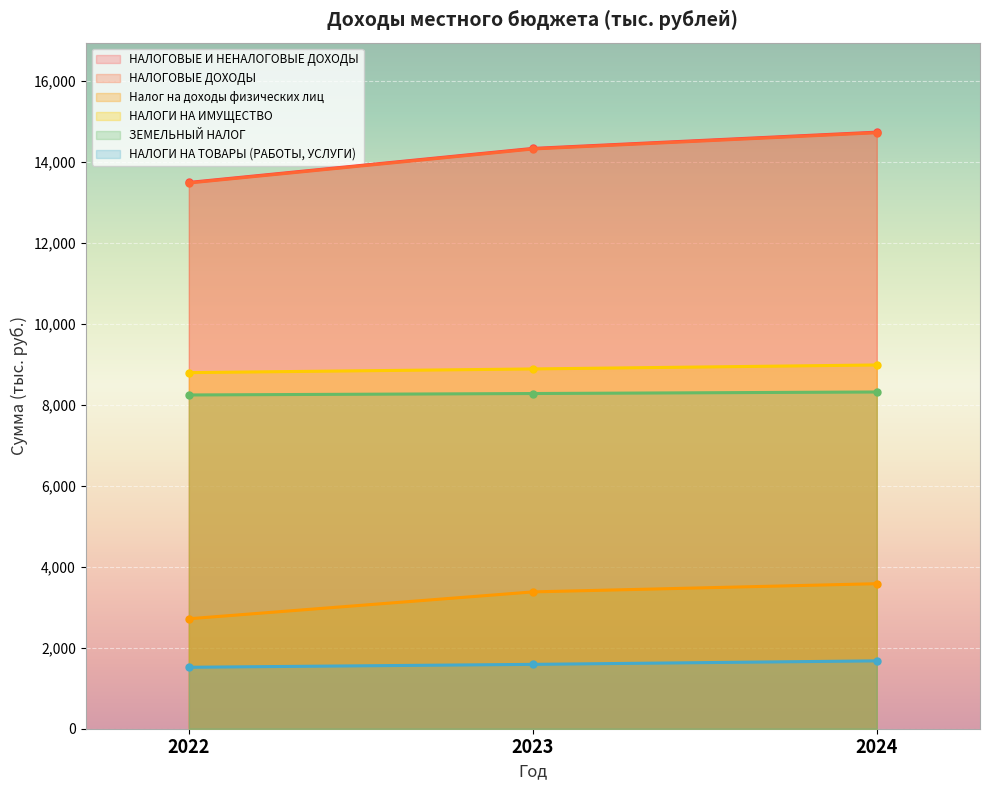

True or false: Налог на доходы физических лиц has a value of 3583.0 at 2024.

True